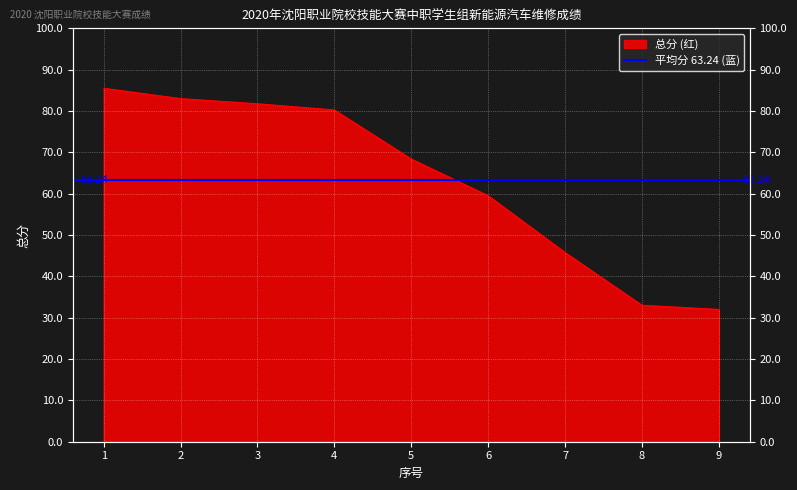

Is it true that the value at 3 is 81.8?

True